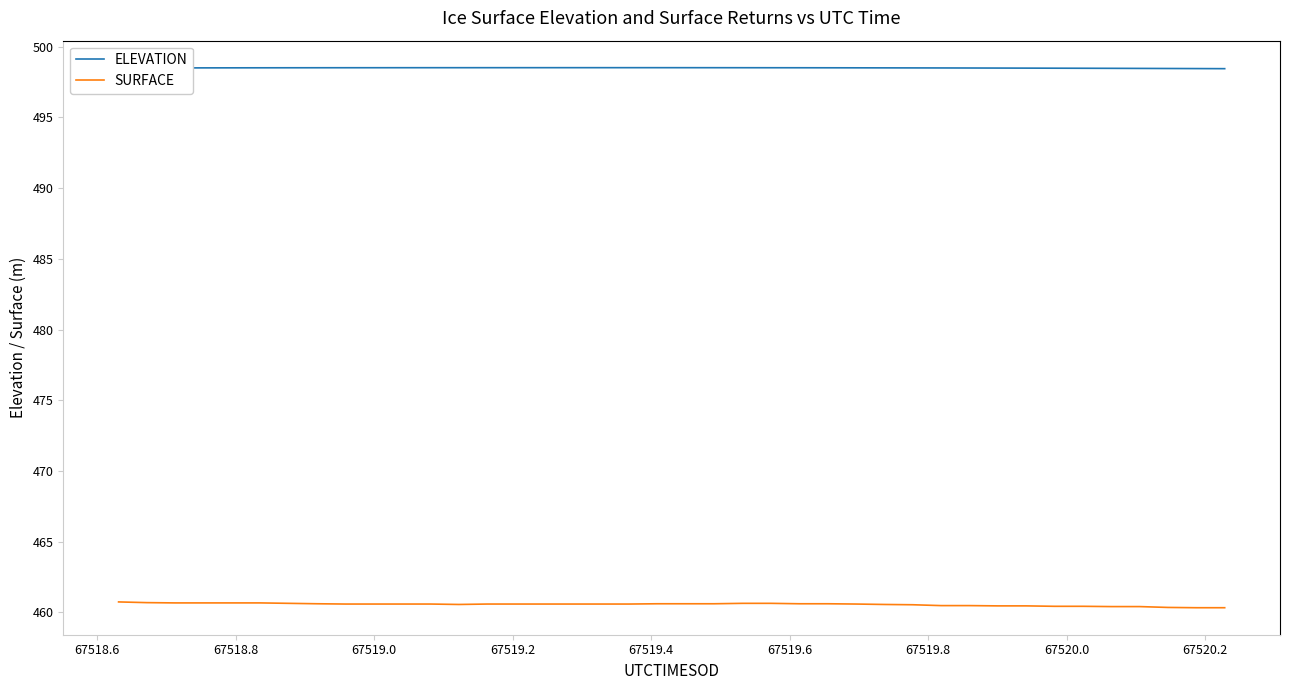

Which series has the largest range (max minus min)?

SURFACE